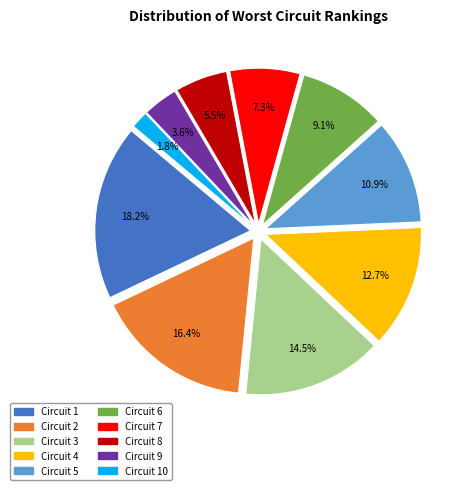

How many slices are in this pie chart?

10